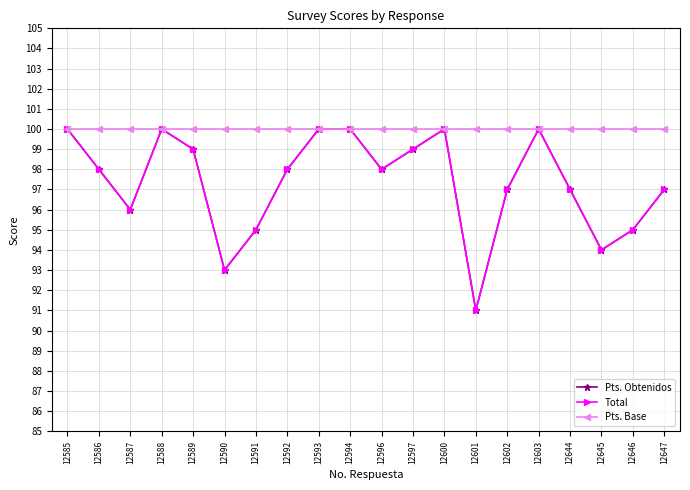

Does the chart have visible grid lines?

Yes